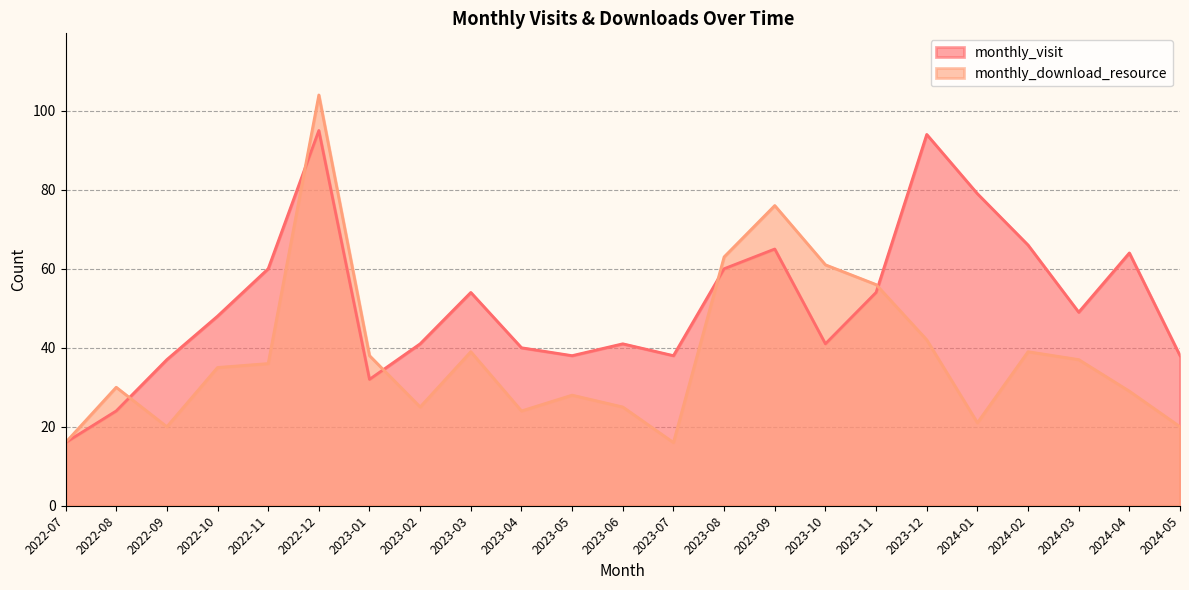

Is it true that monthly_visit equals 79 at 2024-01?

True